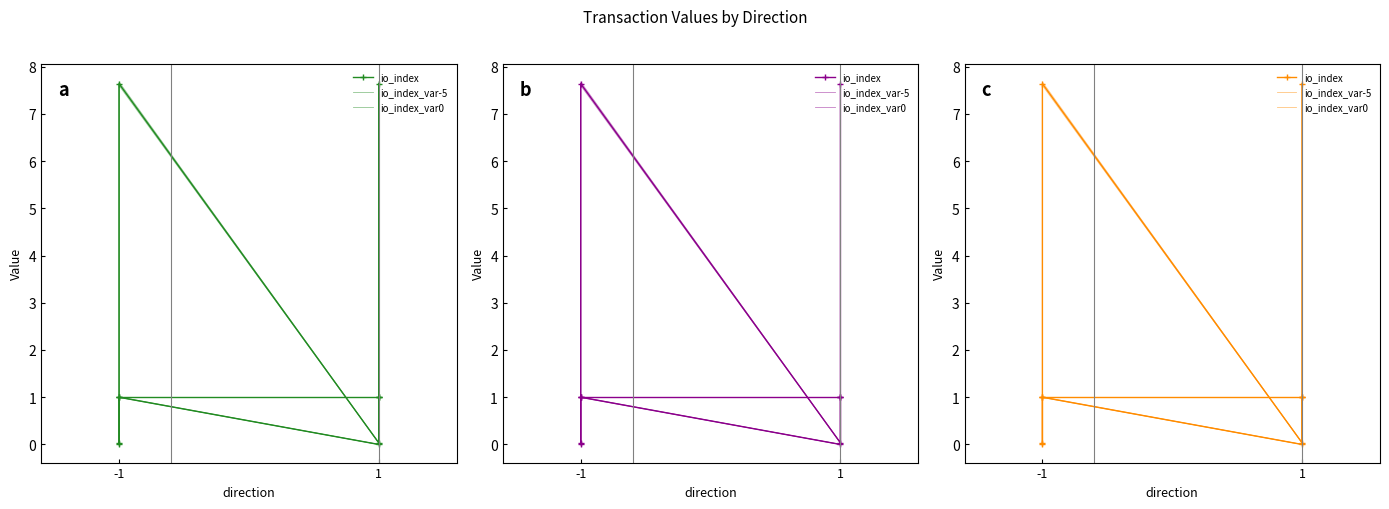

Is the value of value at -1 greater than the value of io_index at -1?

No